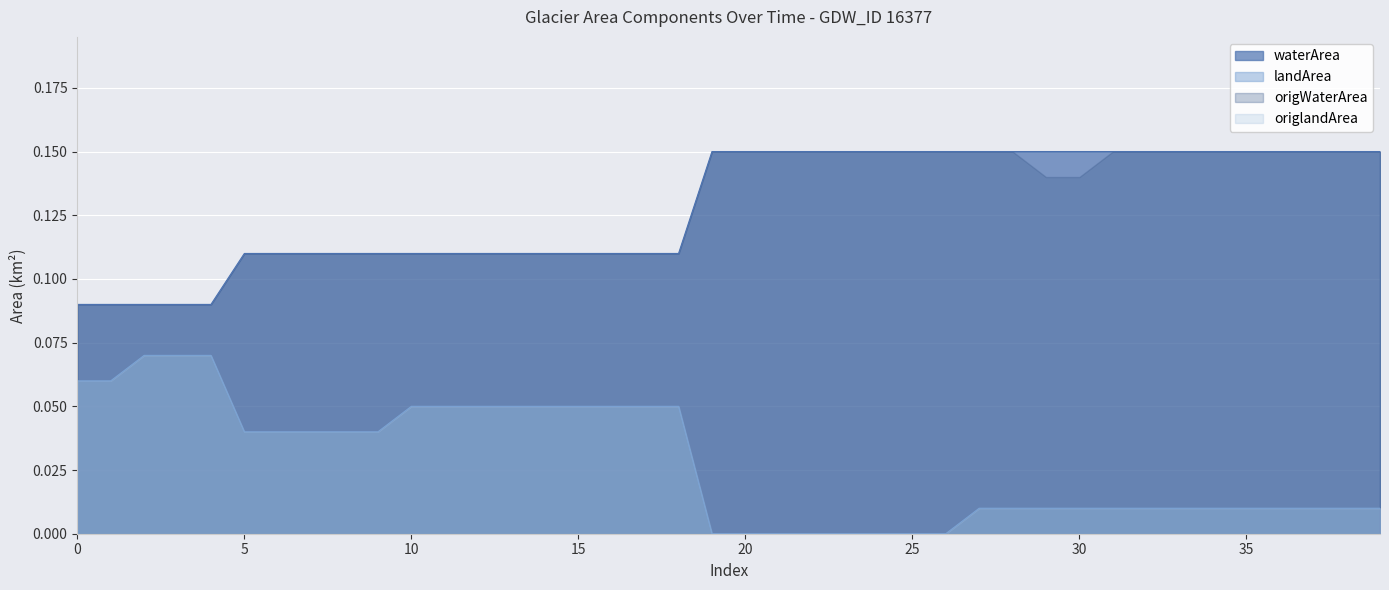

True or false: waterArea has more than 0 points higher than both neighbors.

False